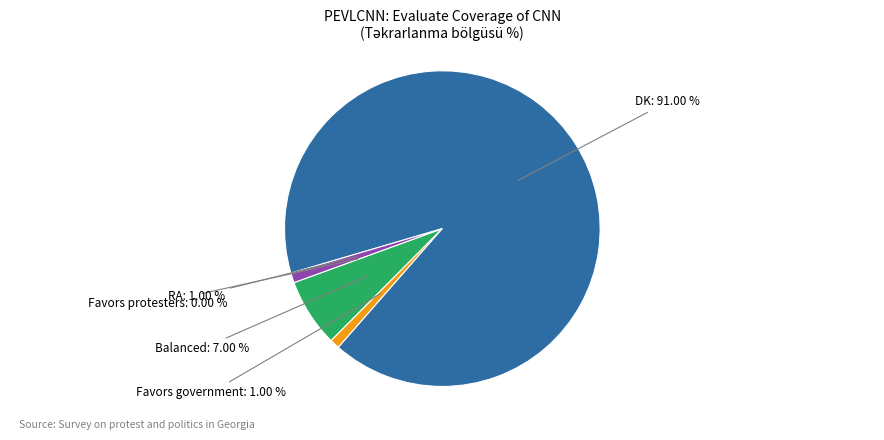

Rank the categories by value from highest to lowest.

DK, Balanced, Favors government, RA, Favors protesters